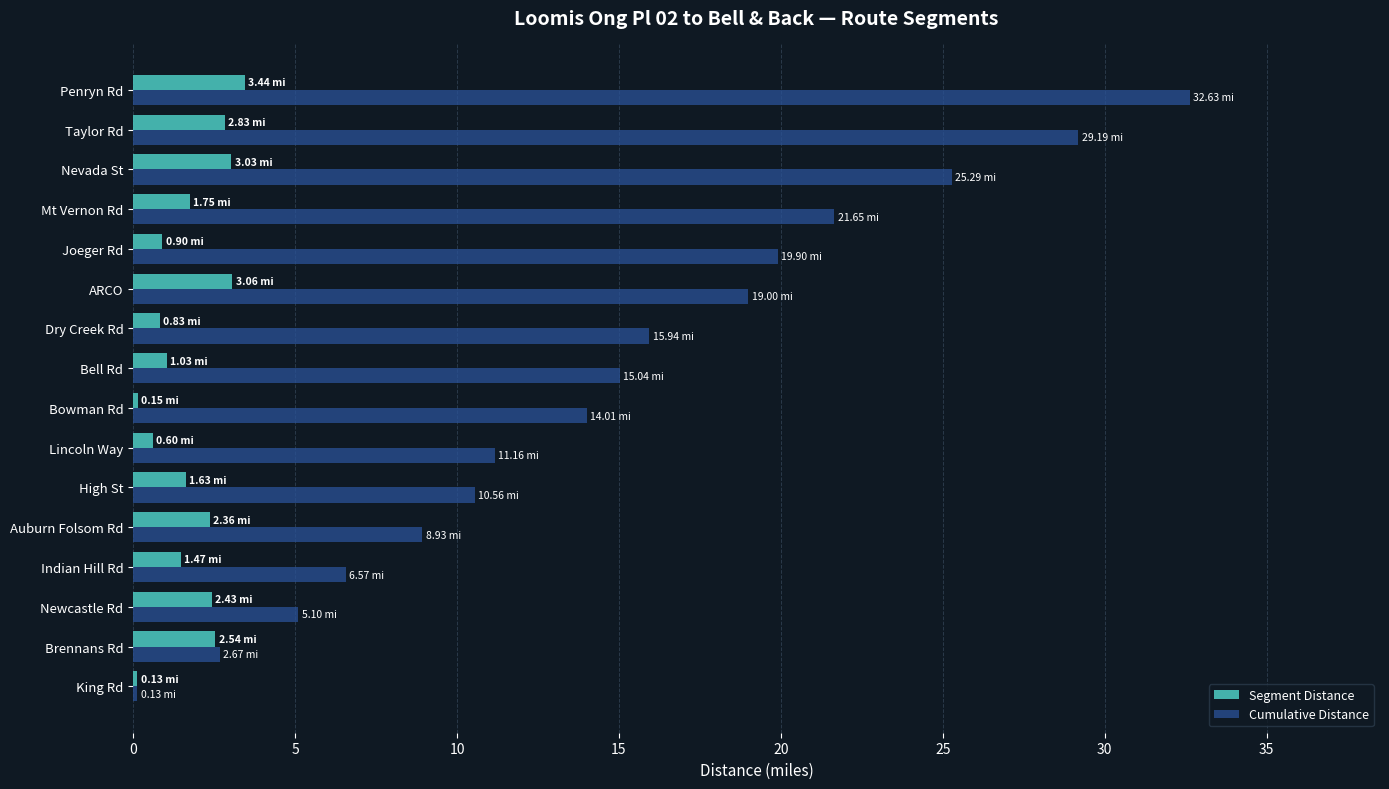

At how many categories does at least one series exceed 4?

14